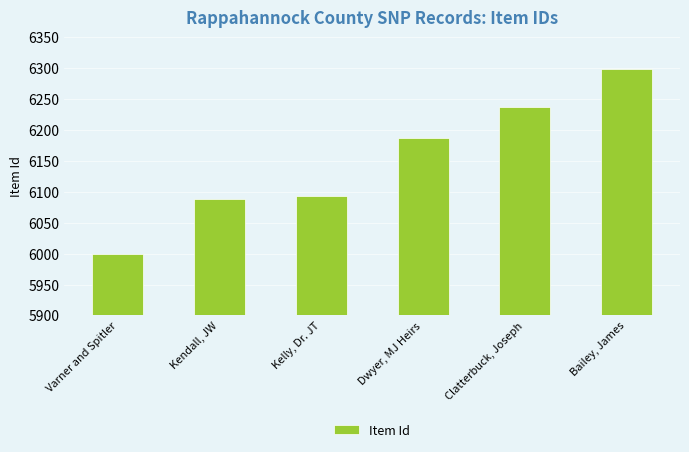

Approximately how many times larger is the value at Kelly, Dr. JT compared to Varner and Spitler?

1.0